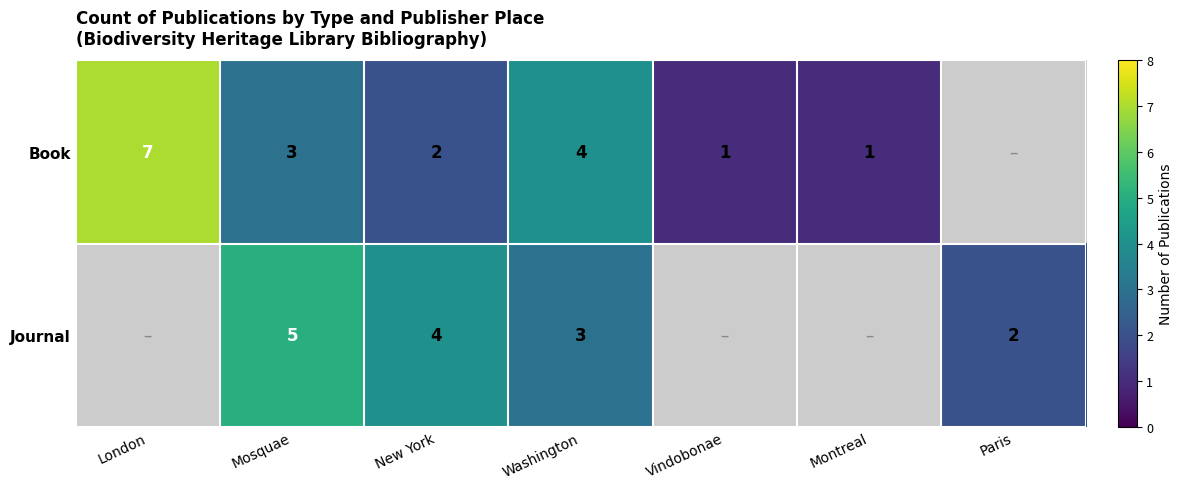

The Book series shows 1 at Montreal. True or false?

True